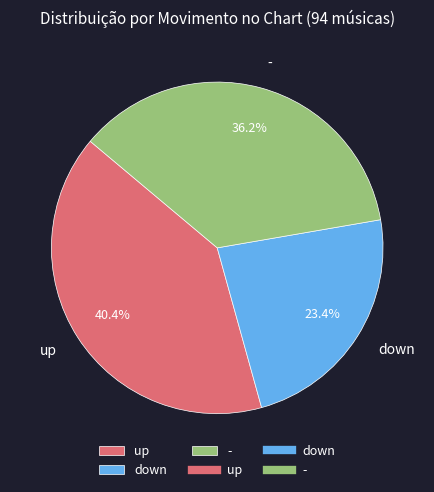

Which has a higher value, up or down?

up